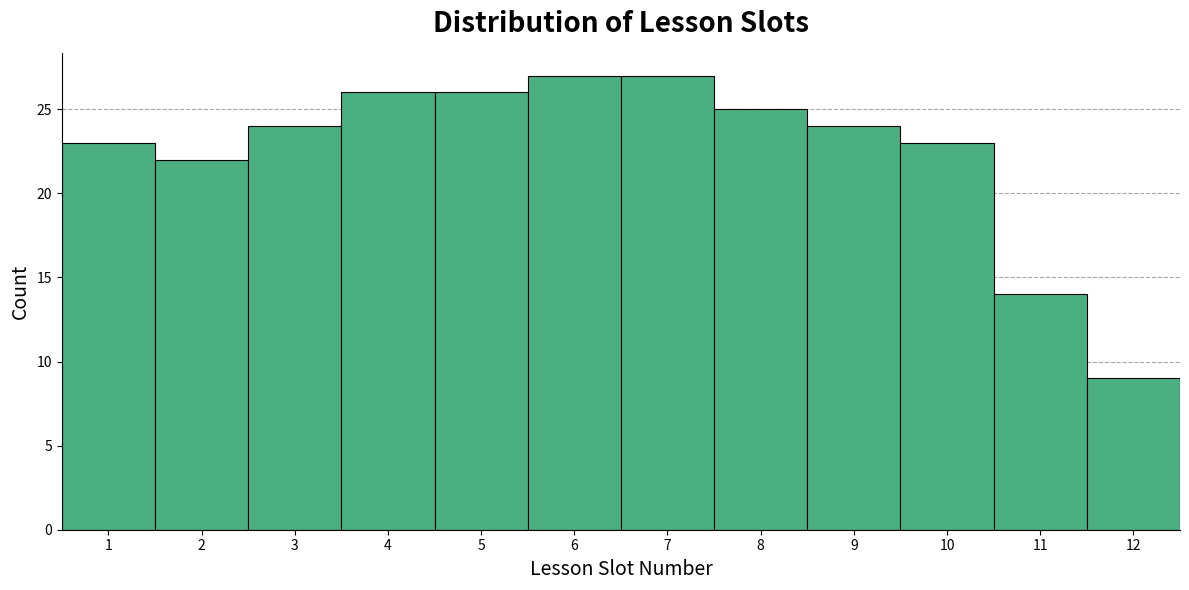

What is the height of the bar covering 5.5 to 6.5 on the x-axis? The values are not printed on the chart, so give them approximately, as read against the axis.

27